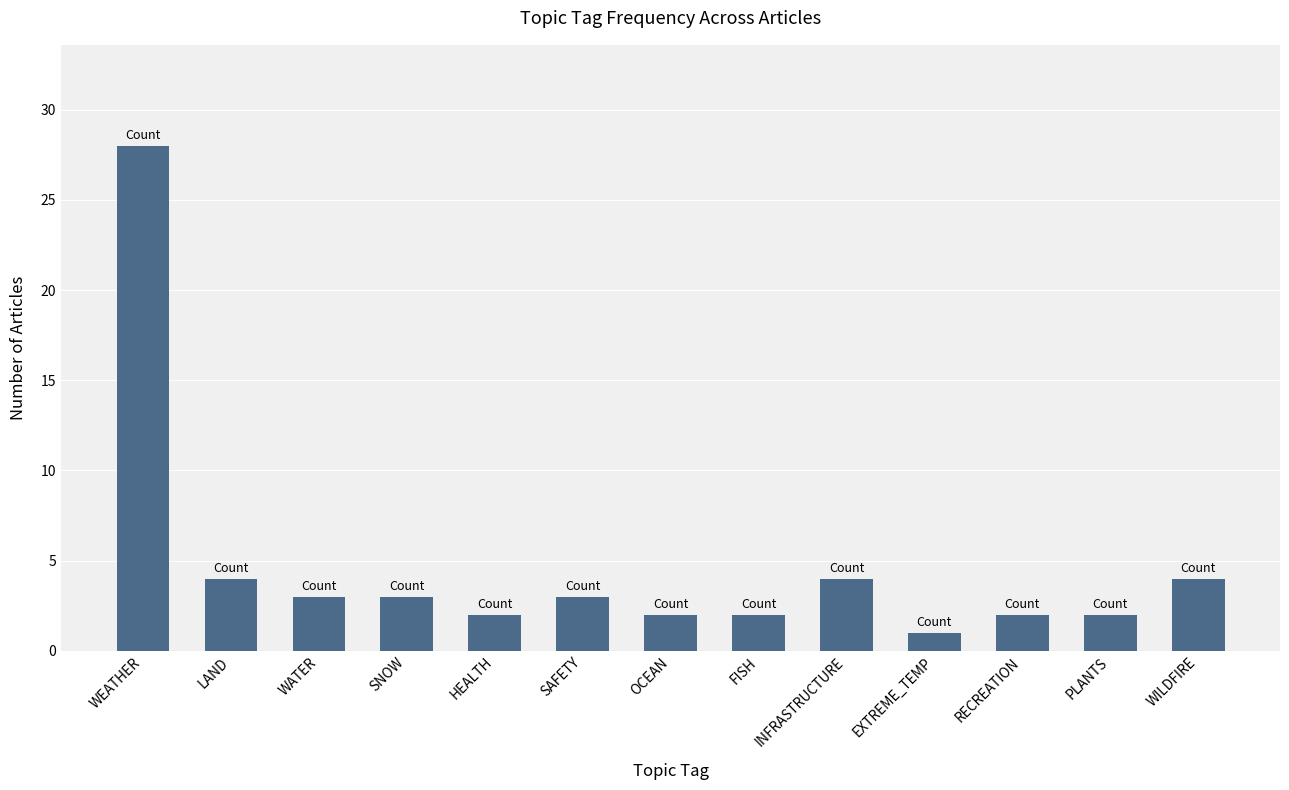

What is the difference between the values at WEATHER and SAFETY?

25